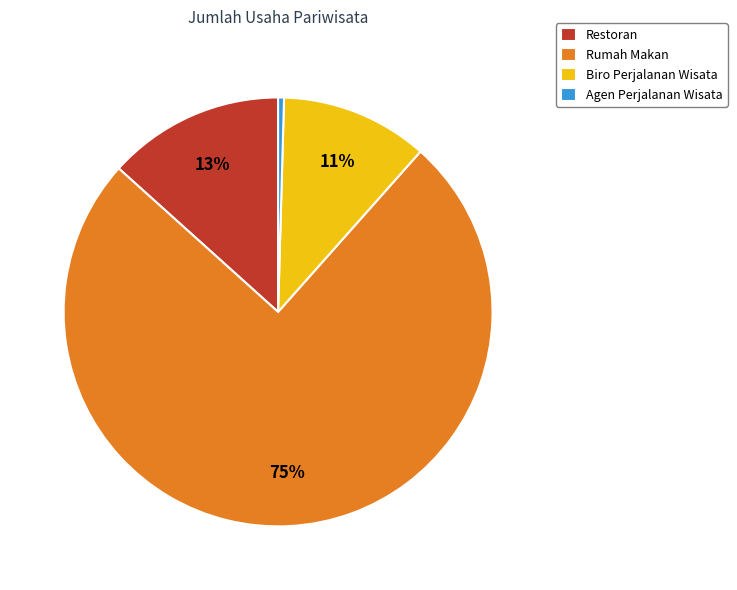

Between Agen Perjalanan Wisata and Restoran, which is larger?

Restoran